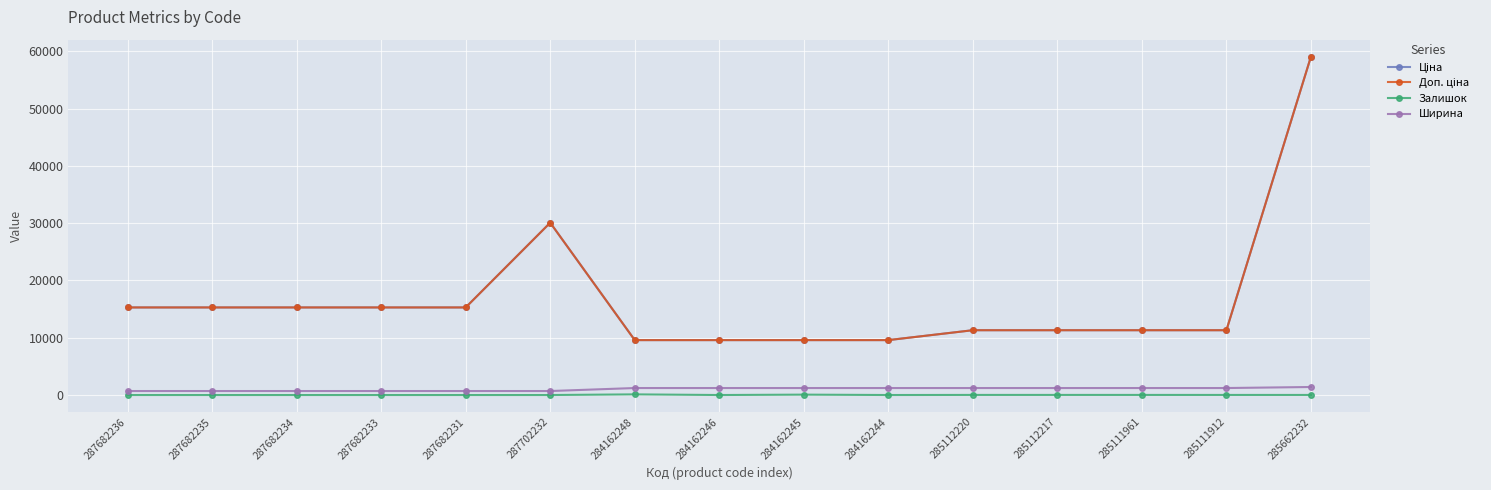

Does the chart have visible grid lines?

Yes